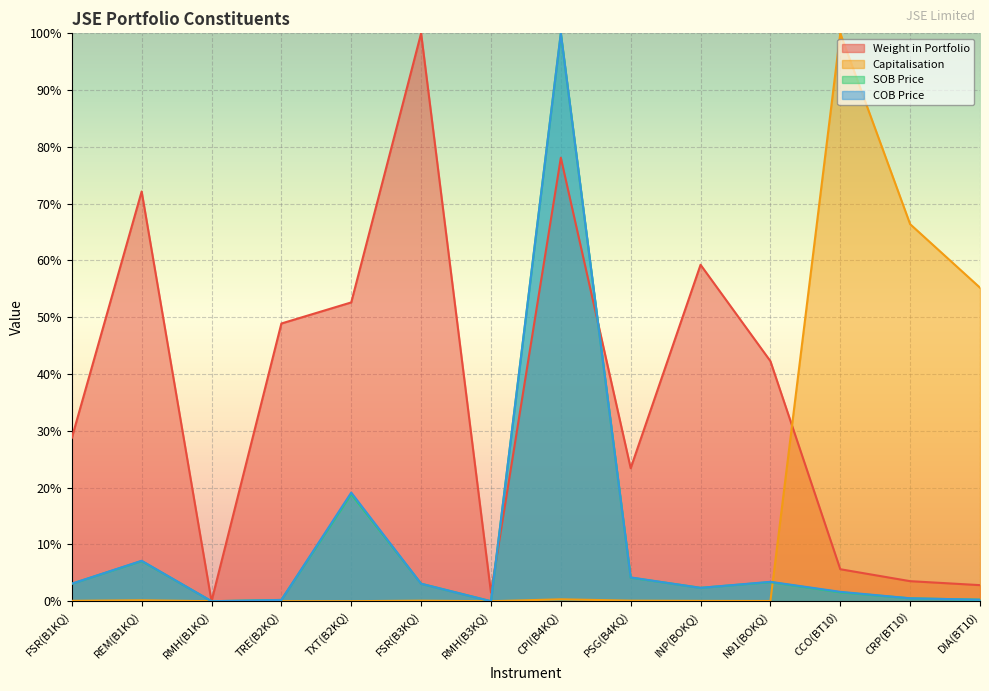

Reading left to right, extract all data points from this chart.

Weight in Portfolio: FSR(B1KQ)=0.3	REM(B1KQ)=0.7	RMH(B1KQ)=0.0	TRE(B2KQ)=0.5	TXT(B2KQ)=0.5	FSR(B3KQ)=1.0	RMH(B3KQ)=0.0	CPI(B4KQ)=0.8	PSG(B4KQ)=0.2	INP(BOKQ)=0.6	N91(BOKQ)=0.4	CCO(BT10)=0.1	CRP(BT10)=0.0	DIA(BT10)=0.0
Capitalisation: FSR(B1KQ)=0.0	REM(B1KQ)=0.0	RMH(B1KQ)=0.0	TRE(B2KQ)=0.0	TXT(B2KQ)=0.0	FSR(B3KQ)=0.0	RMH(B3KQ)=0.0	CPI(B4KQ)=0.0	PSG(B4KQ)=0.0	INP(BOKQ)=0.0	N91(BOKQ)=0.0	CCO(BT10)=1.0	CRP(BT10)=0.7	DIA(BT10)=0.6
SOB Price: FSR(B1KQ)=0.0	REM(B1KQ)=0.1	RMH(B1KQ)=0.0	TRE(B2KQ)=0.0	TXT(B2KQ)=0.2	FSR(B3KQ)=0.0	RMH(B3KQ)=0.0	CPI(B4KQ)=1.0	PSG(B4KQ)=0.0	INP(BOKQ)=0.0	N91(BOKQ)=0.0	CCO(BT10)=0.0	CRP(BT10)=0.0	DIA(BT10)=0.0
COB Price: FSR(B1KQ)=0.0	REM(B1KQ)=0.1	RMH(B1KQ)=0.0	TRE(B2KQ)=0.0	TXT(B2KQ)=0.2	FSR(B3KQ)=0.0	RMH(B3KQ)=0.0	CPI(B4KQ)=1.0	PSG(B4KQ)=0.0	INP(BOKQ)=0.0	N91(BOKQ)=0.0	CCO(BT10)=0.0	CRP(BT10)=0.0	DIA(BT10)=0.0